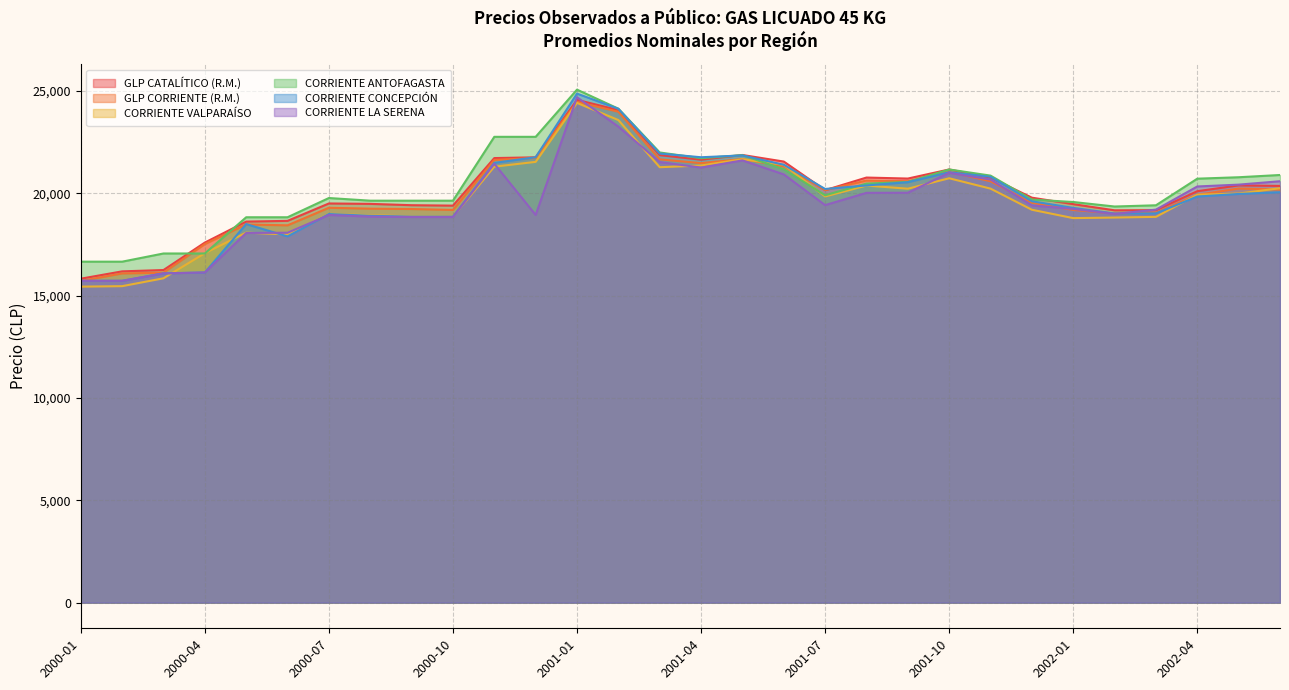

Which series changed the most between 2000-02 and 2001-12?

CORRIENTE CONCEPCIÓN